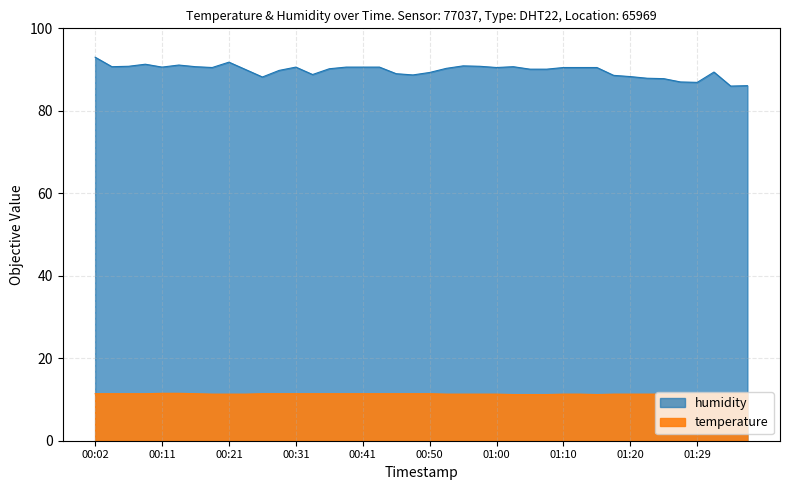

What is the difference between the maximum and second lowest values in the temperature series?

0.3